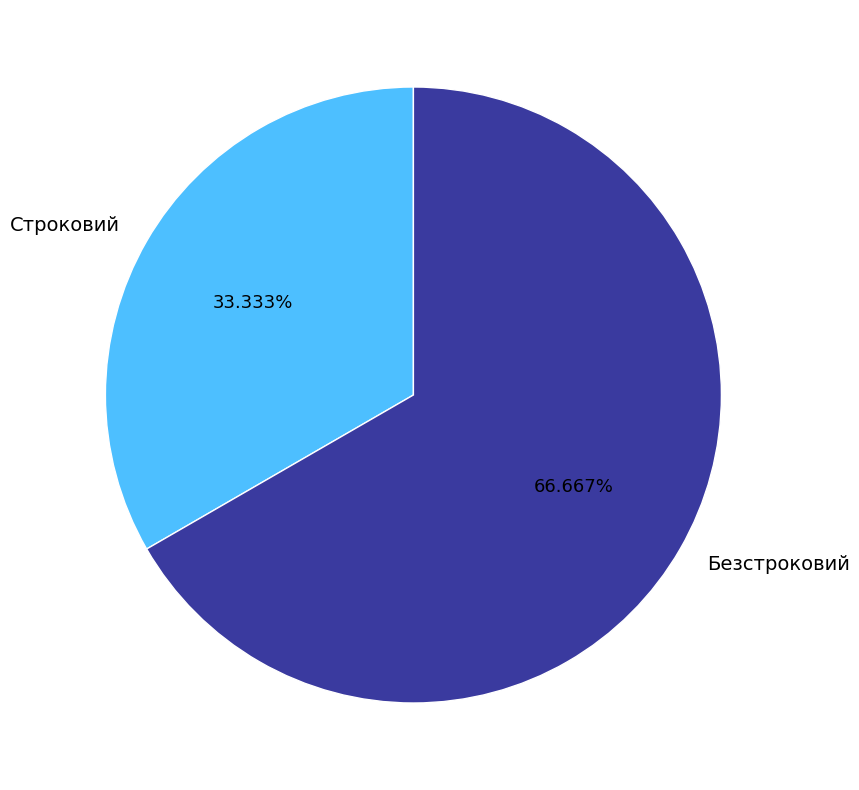

To the nearest percent, what percentage of the pie is Безстроковий?

67%